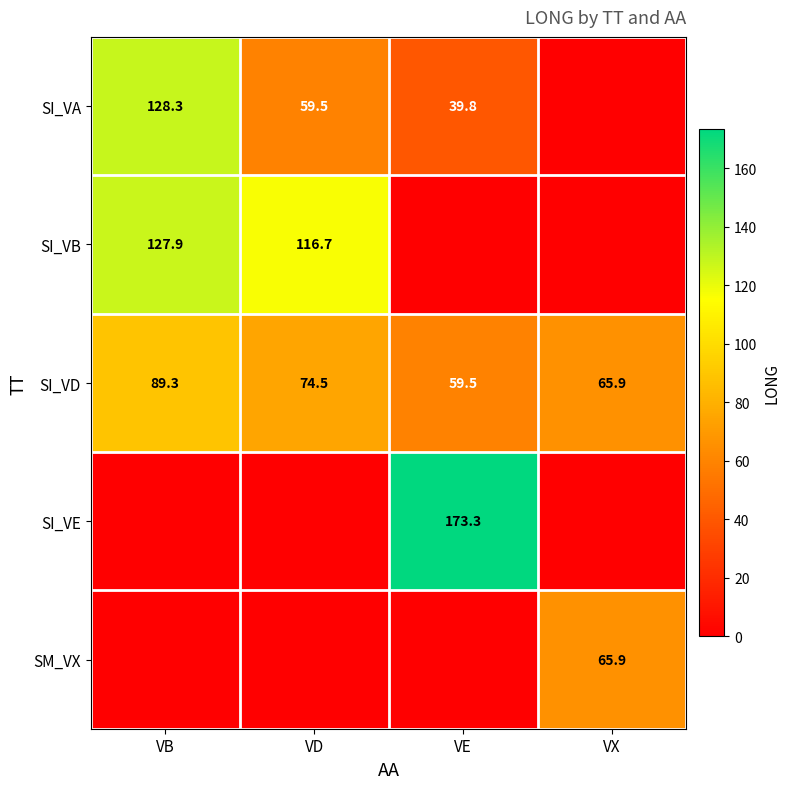

True or false: SI_VD has a value of 147.1 at VB.

False